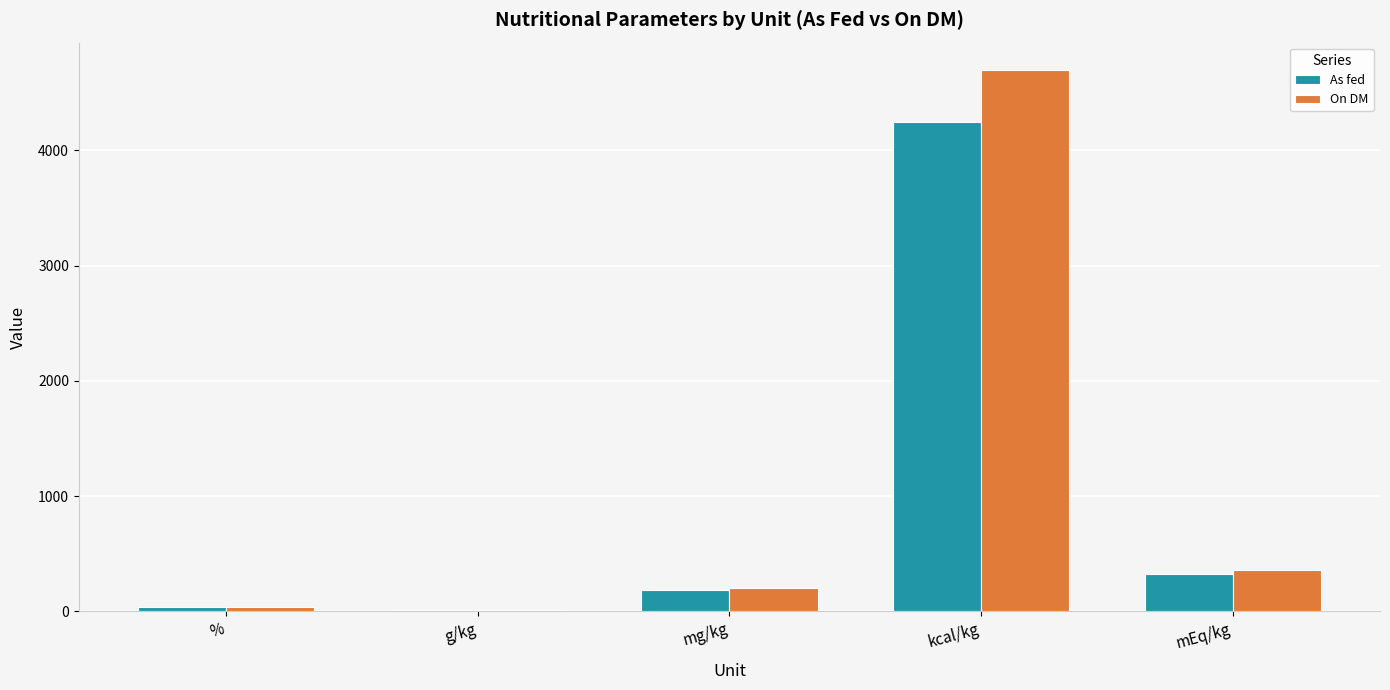

What is the difference between the On DM values at kcal/kg and mEq/kg?

4340.0